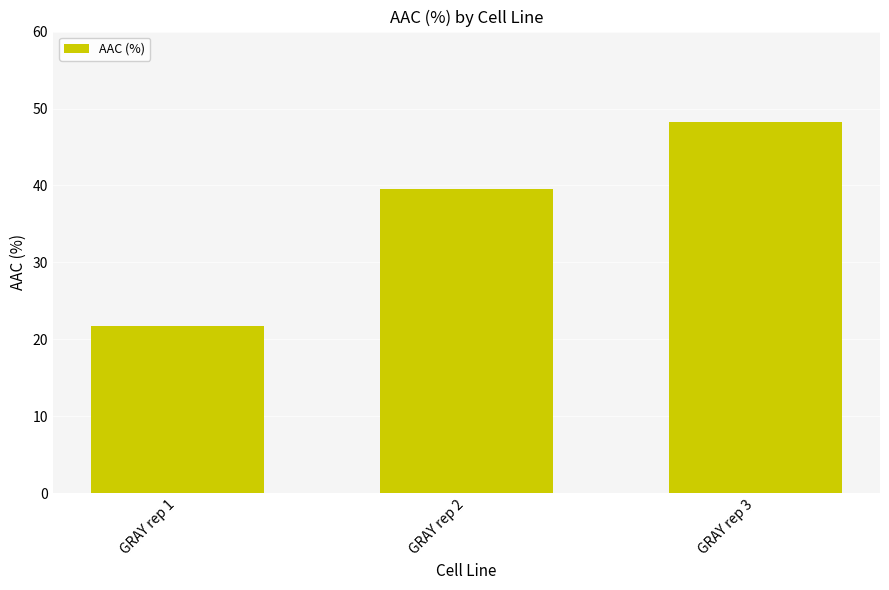

What is the difference between the values at GRAY rep 2 and GRAY rep 1?

17.8